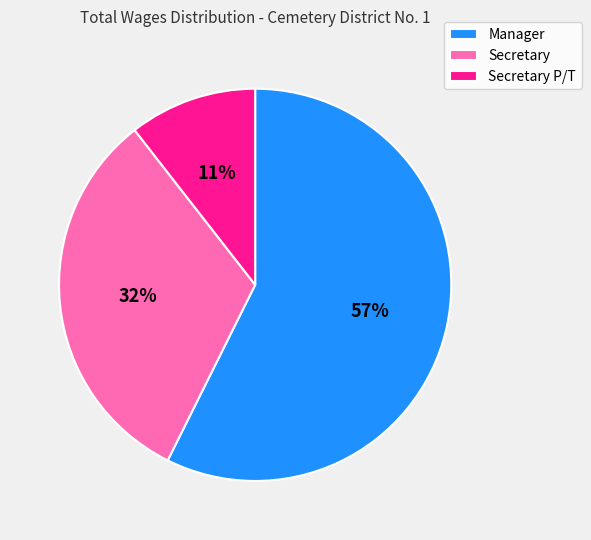

To the nearest percent, what is the average slice percentage?

33%